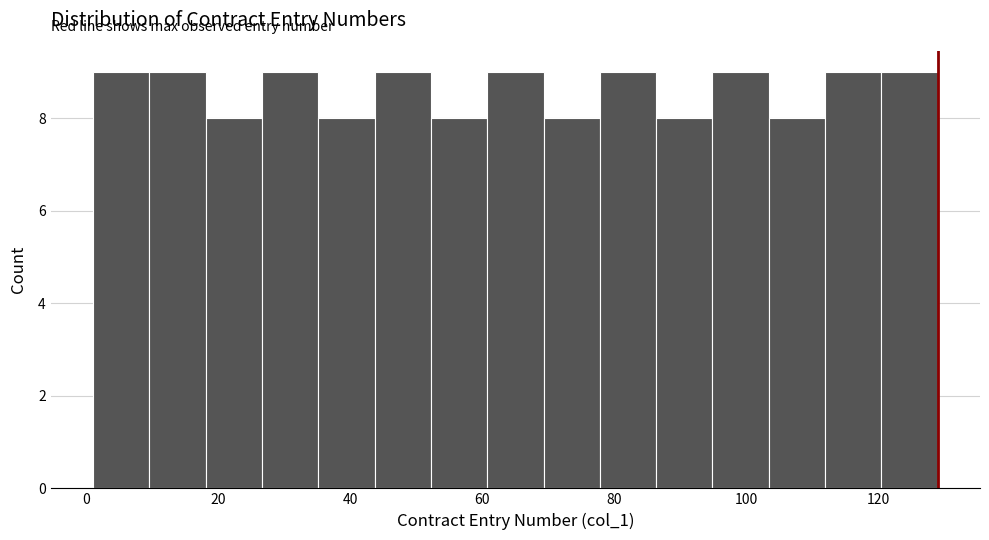

What is the height of the bar covering 104 to 112 on the x-axis? Neither the bar edges nor the heights are printed on the chart, so give them approximately, as read against the axes.

8